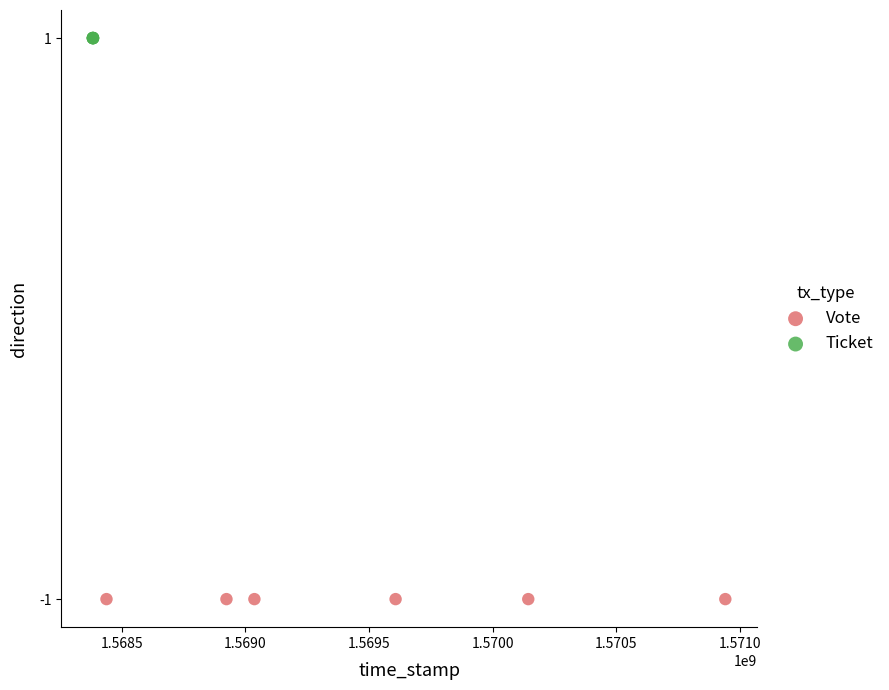

Which series reaches the maximum Y coordinate?

Ticket